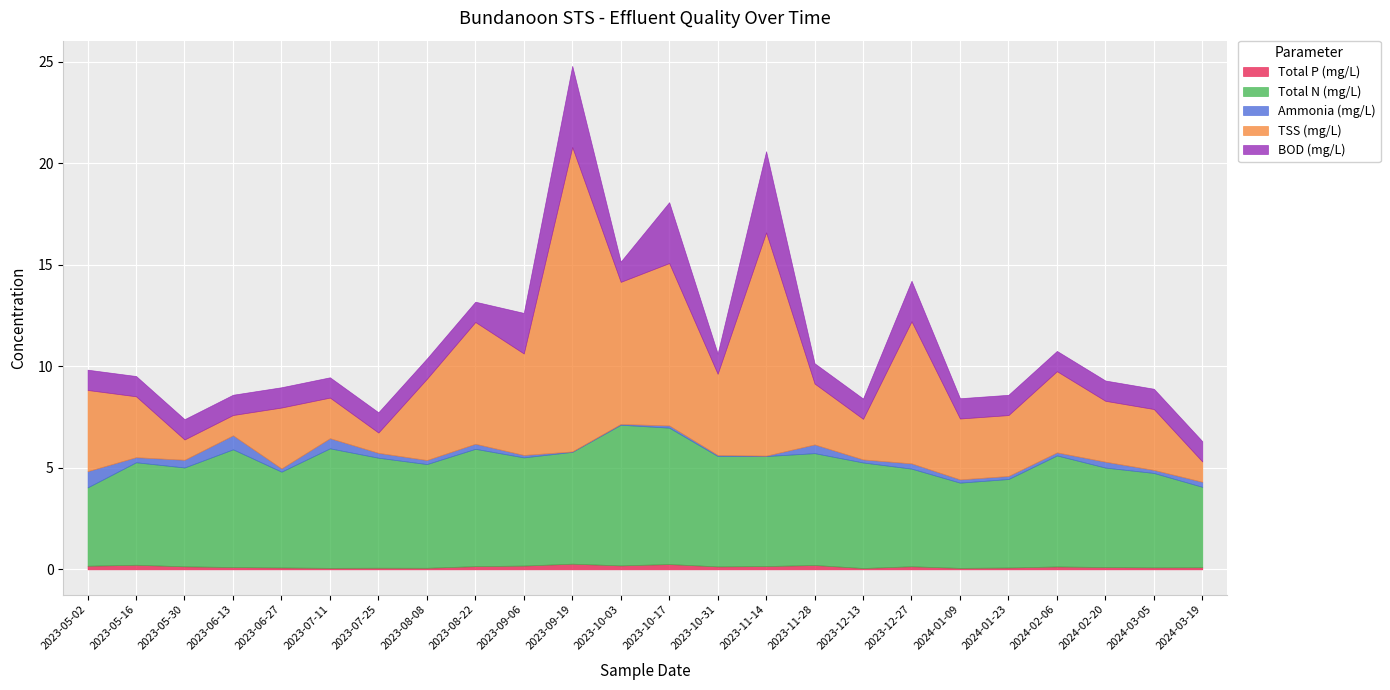

How many distinct data groups are displayed?

5